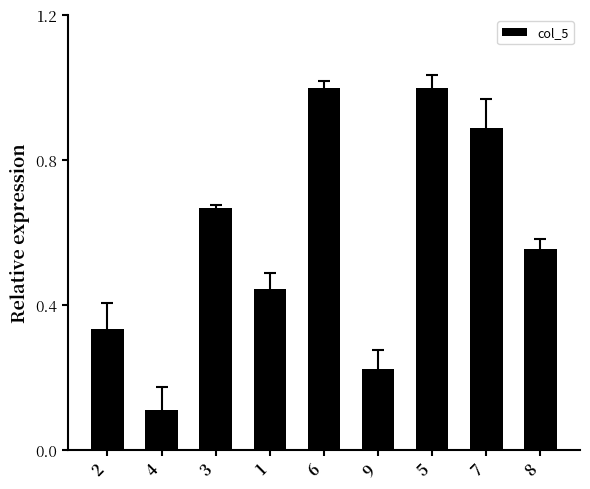

What is the maximum value shown in the chart?

1.0